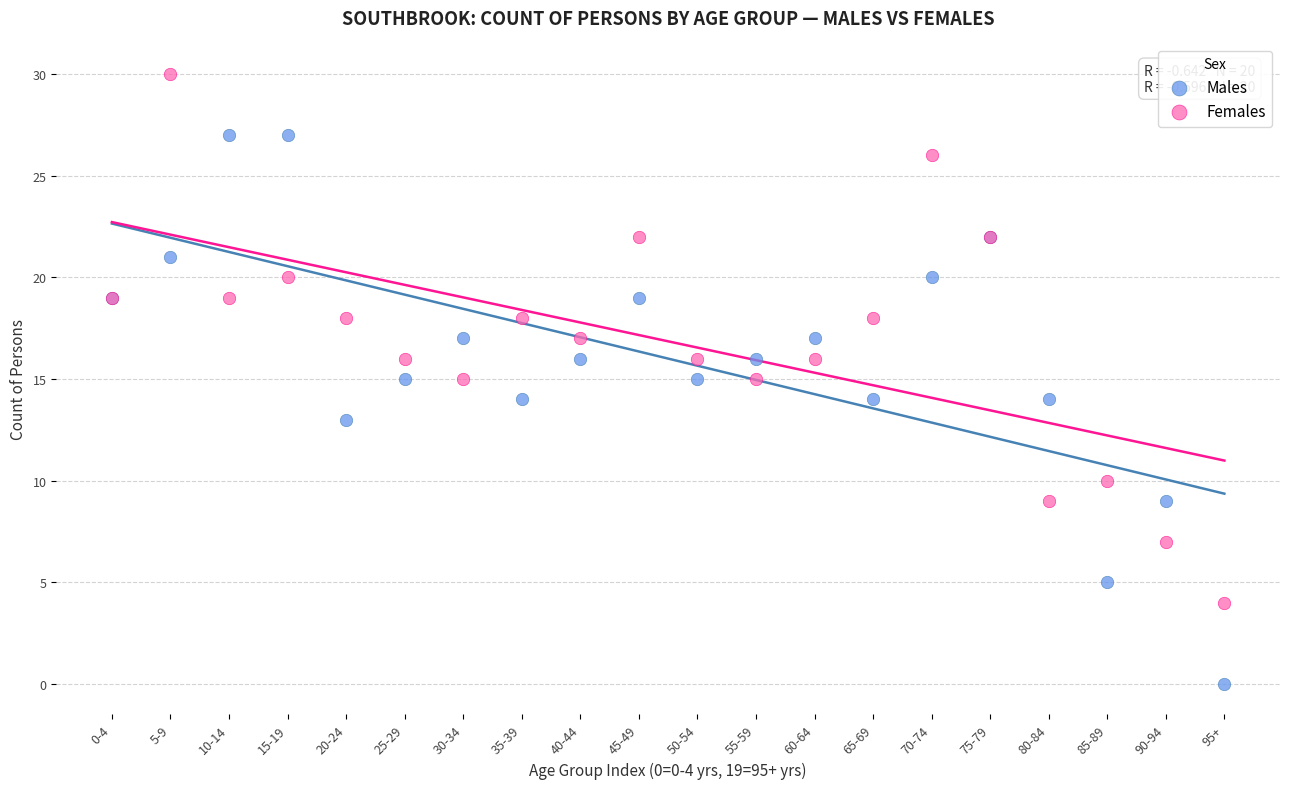

Which series contains the lowest Y value?

Males